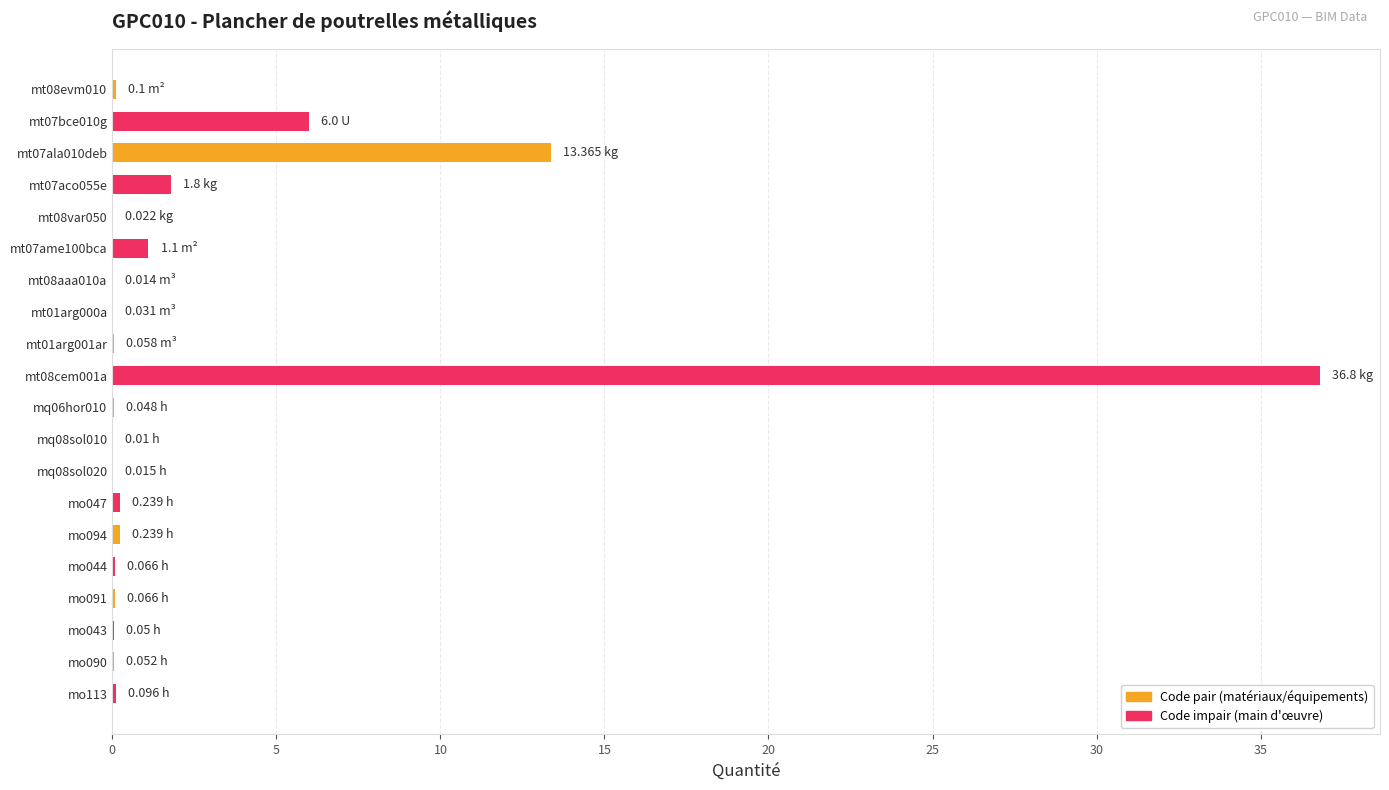

What is the sum of all values?

60.2